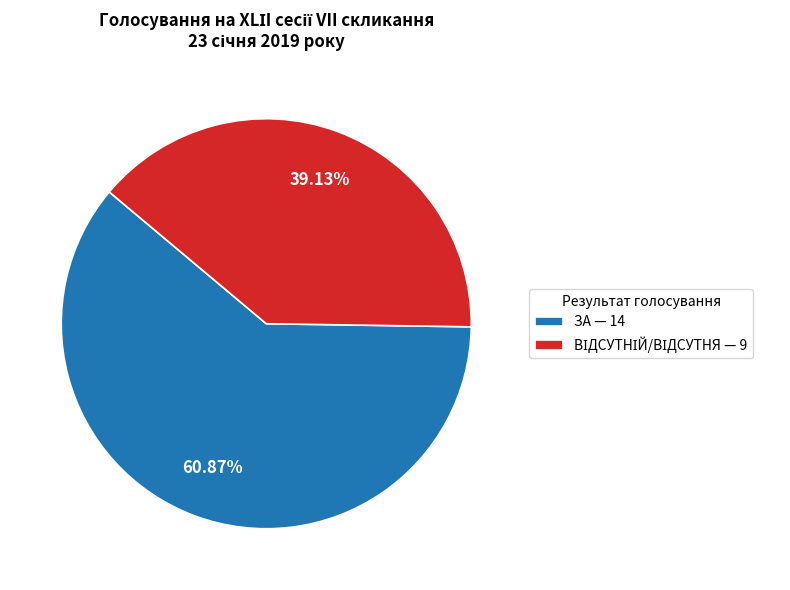

Is there any slice that represents more than half of the pie?

Yes